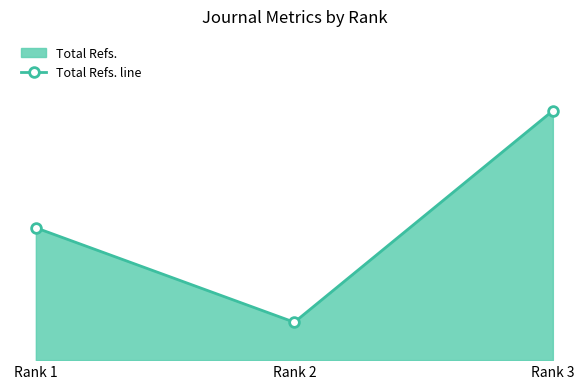

The value at Rank 2 is 382. True or false?

True